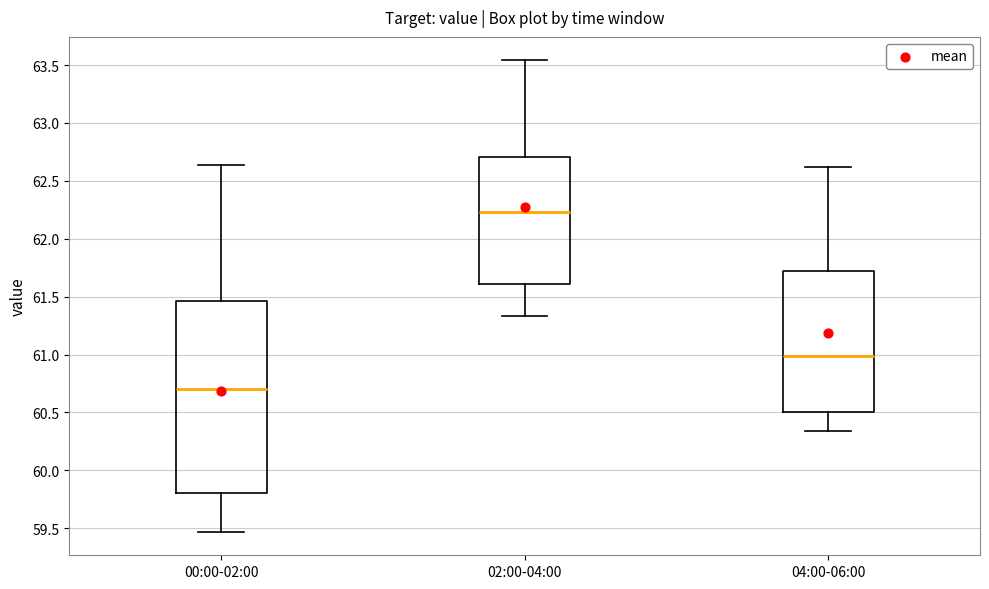

Reading left to right, read every box against the y-axis: the position of its median line, the range the box covers, and the ends of its whiskers. The values are not printed on the chart, so give them approximately, as read against the axis.

00:00-02:00: median 60.70, box 59.80 to 61.45, whiskers 59.45 to 62.65
02:00-04:00: median 62.25, box 61.60 to 62.70, whiskers 61.35 to 63.55
04:00-06:00: median 61.00, box 60.50 to 61.75, whiskers 60.35 to 62.60